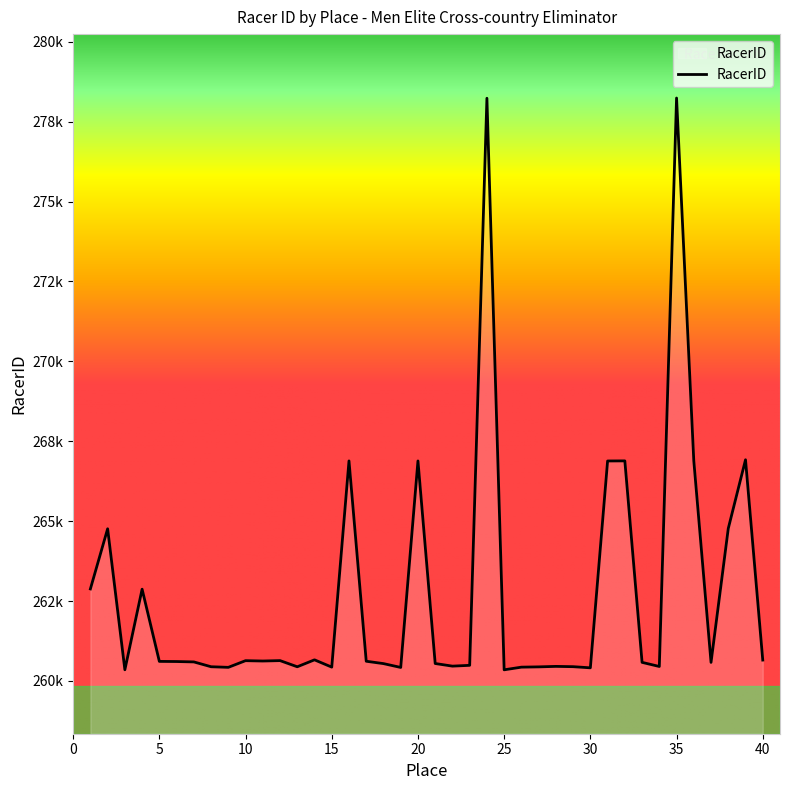

What is the value of the 18th point from the left?

260542